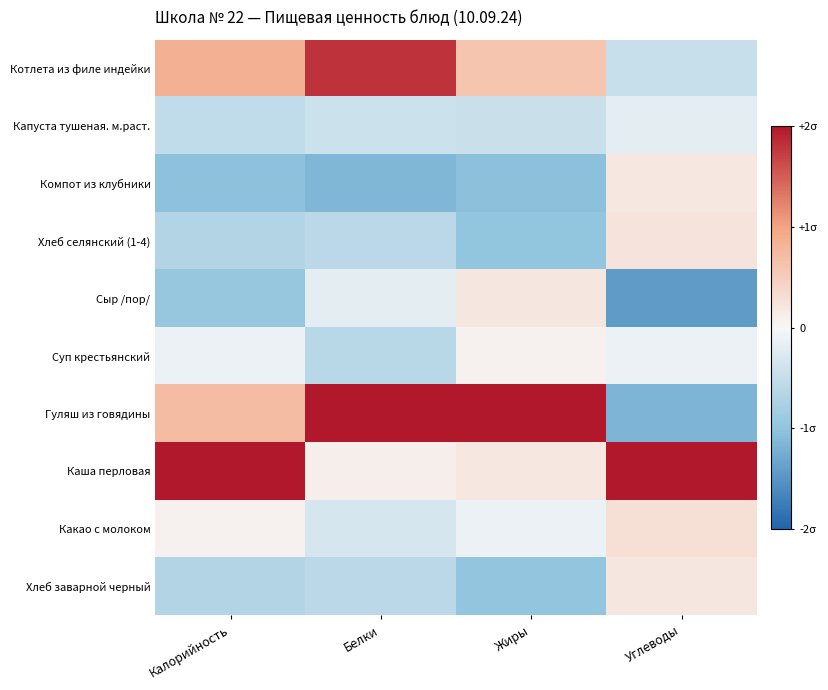

What is the minimum value shown in the chart?

-1.4